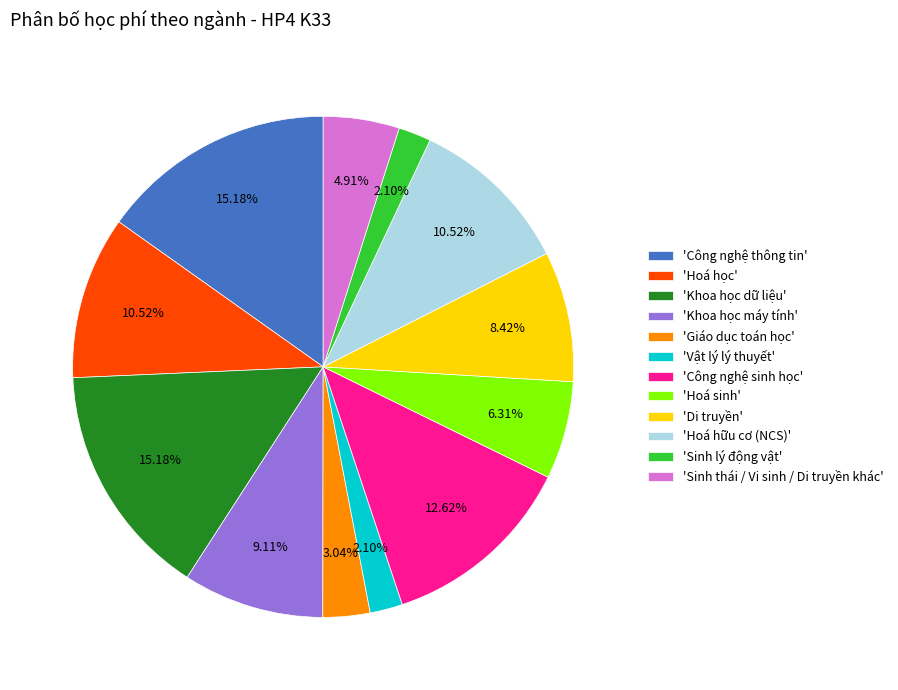

Is there a majority slice in this chart?

No